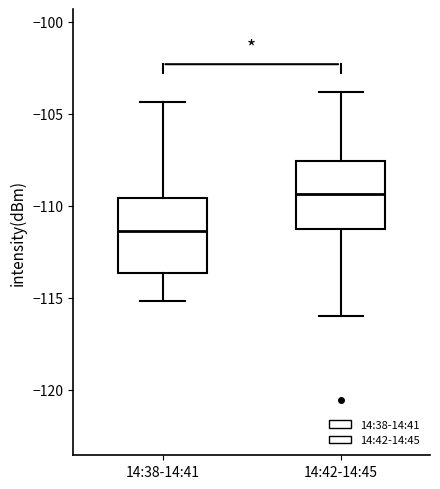

Reading left to right, read every box against the y-axis: the position of its median line, the range the box covers, and the ends of its whiskers. The values are not printed on the chart, so give them approximately, as read against the axis.

14:38-14:41: median -111.5, box -113.5 to -109.5, whiskers -115.0 to -104.5
14:42-14:45: median -109.5, box -111.5 to -107.5, whiskers -116.0 to -104.0